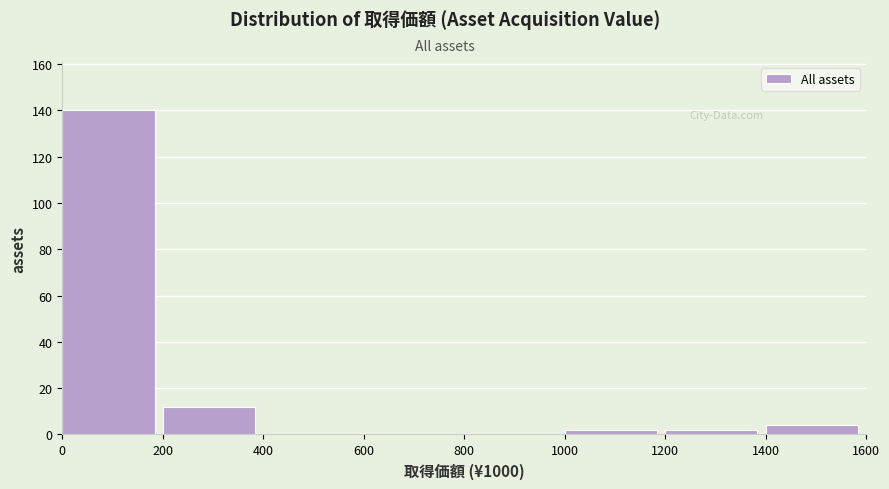

Reading right to left, list all the values displayed in this chart.

1400=4	1200=2	1000=2	800=0	600=0	400=0	200=12	0=140